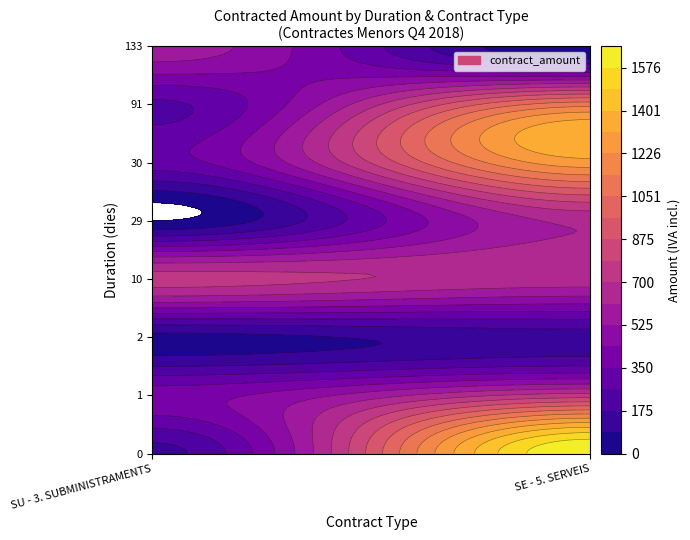

How many positive values does the SE - 5. SERVEIS series have?

6